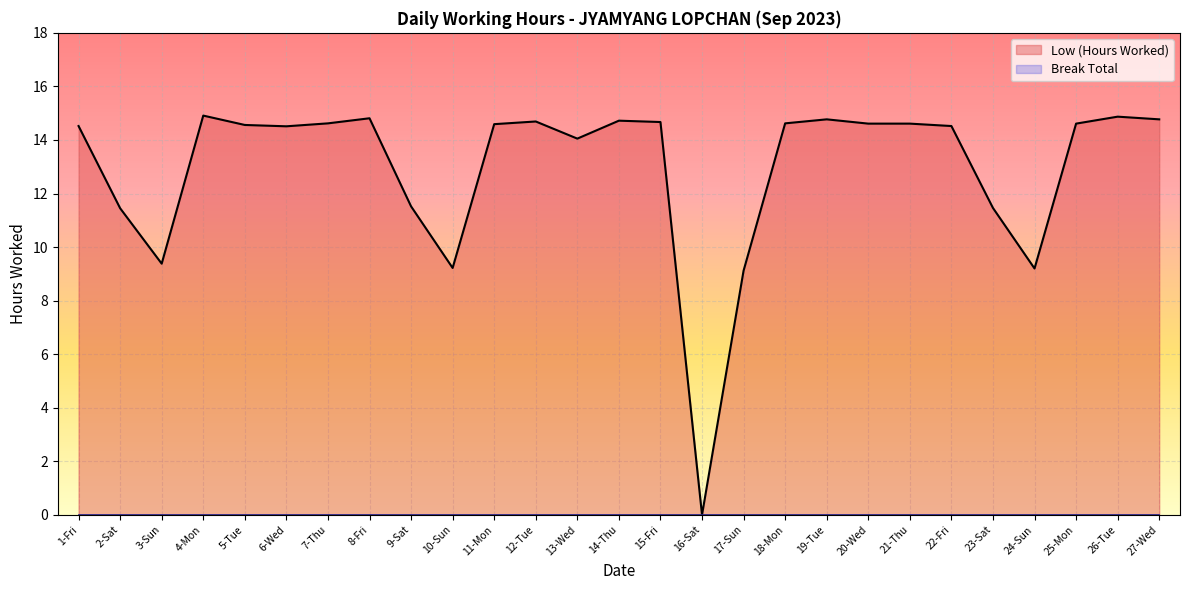

Reading left to right, what are all the values shown in this chart?

Low (Hours Worked): 1-Fri=14.5	2-Sat=11.4	3-Sun=9.4	4-Mon=14.9	5-Tue=14.6	6-Wed=14.5	7-Thu=14.6	8-Fri=14.8	9-Sat=11.5	10-Sun=9.2	11-Mon=14.6	12-Tue=14.7	13-Wed=14.1	14-Thu=14.7	15-Fri=14.7	16-Sat=0.0	17-Sun=9.1	18-Mon=14.6	19-Tue=14.8	20-Wed=14.6	21-Thu=14.6	22-Fri=14.5	23-Sat=11.5	24-Sun=9.2	25-Mon=14.6	26-Tue=14.9	27-Wed=14.8
Break Total: 1-Fri=0.0	2-Sat=0.0	3-Sun=0.0	4-Mon=0.0	5-Tue=0.0	6-Wed=0.0	7-Thu=0.0	8-Fri=0.0	9-Sat=0.0	10-Sun=0.0	11-Mon=0.0	12-Tue=0.0	13-Wed=0.0	14-Thu=0.0	15-Fri=0.0	16-Sat=0.0	17-Sun=0.0	18-Mon=0.0	19-Tue=0.0	20-Wed=0.0	21-Thu=0.0	22-Fri=0.0	23-Sat=0.0	24-Sun=0.0	25-Mon=0.0	26-Tue=0.0	27-Wed=0.0